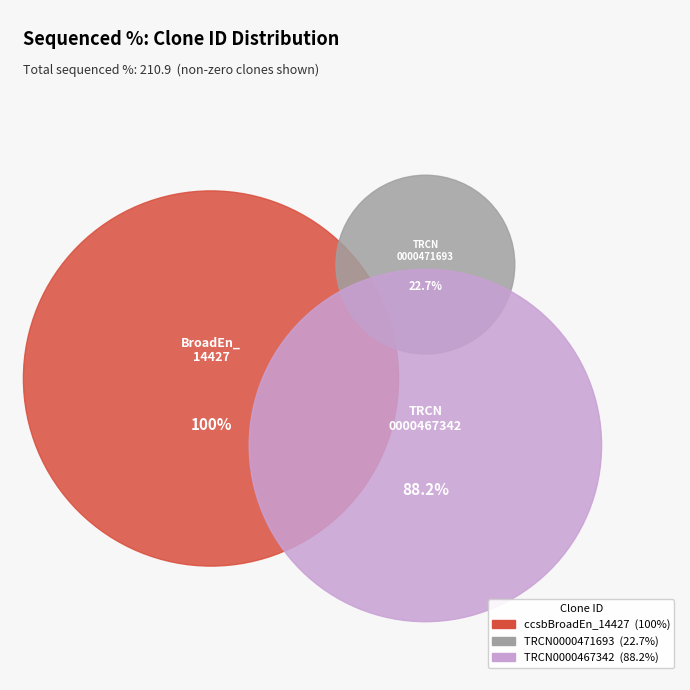

What portion of the pie excludes ccsbBroadEn_14427?

52.6%